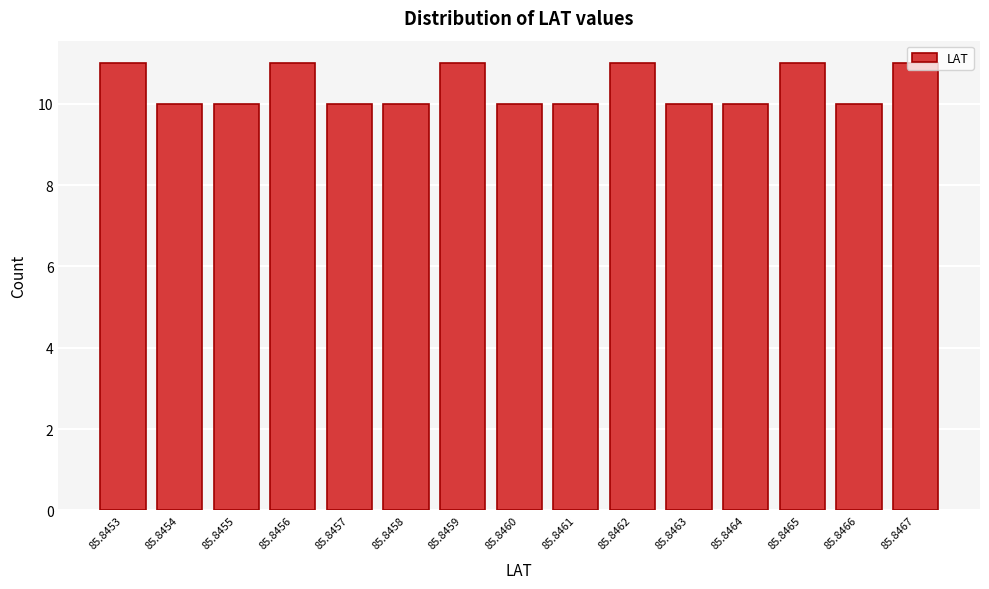

What is the sum of all values?

156